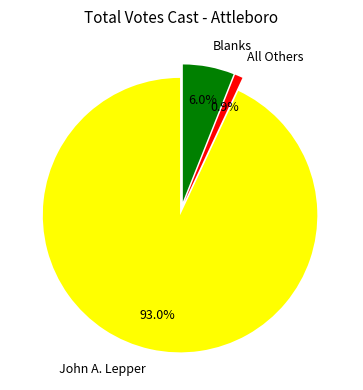

Rank the categories by value from highest to lowest.

John A. Lepper, Blanks, All Others